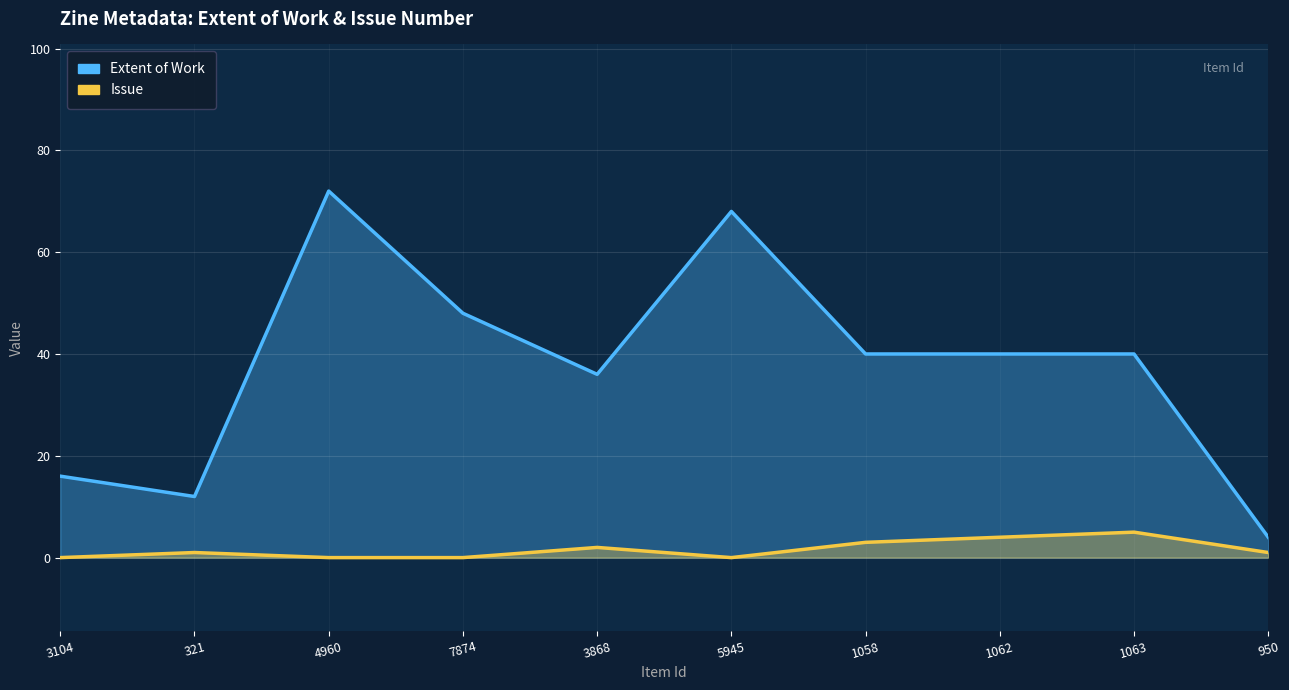

Which series changed the most between 4960 and 7874?

Extent of Work